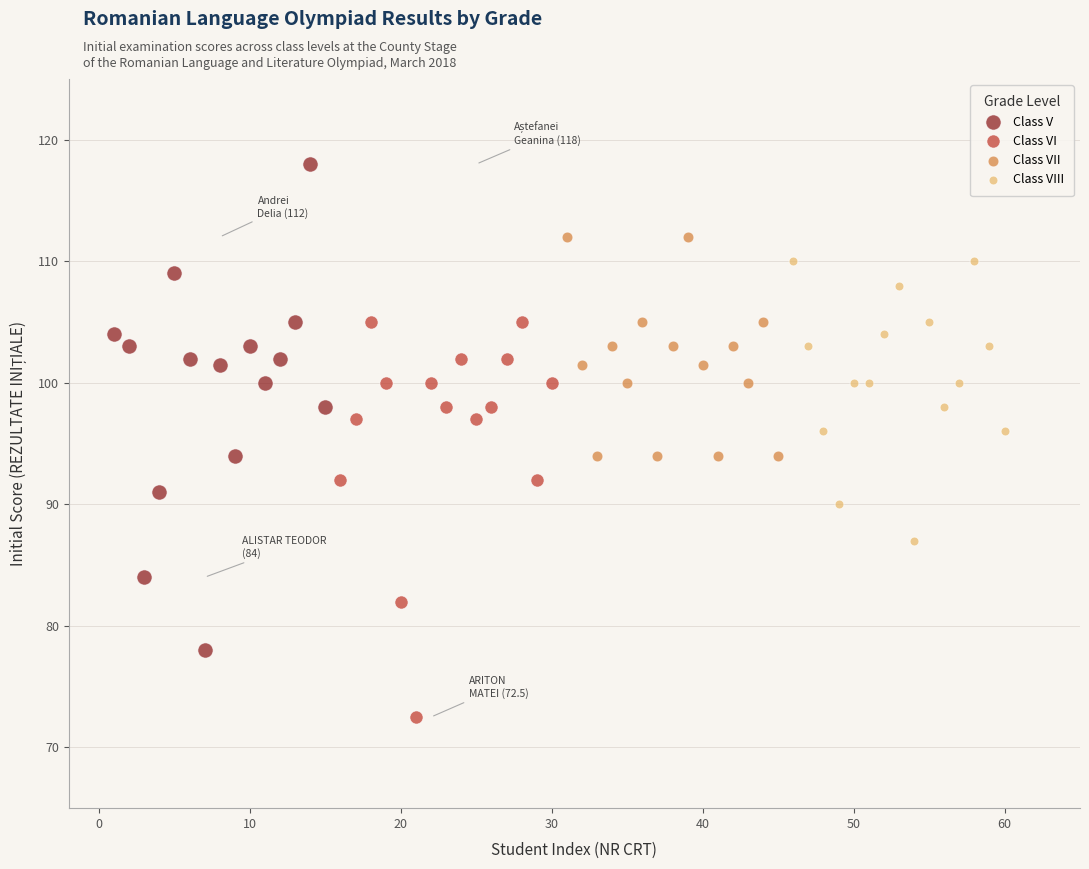

Which series contains the highest Y value?

Class V